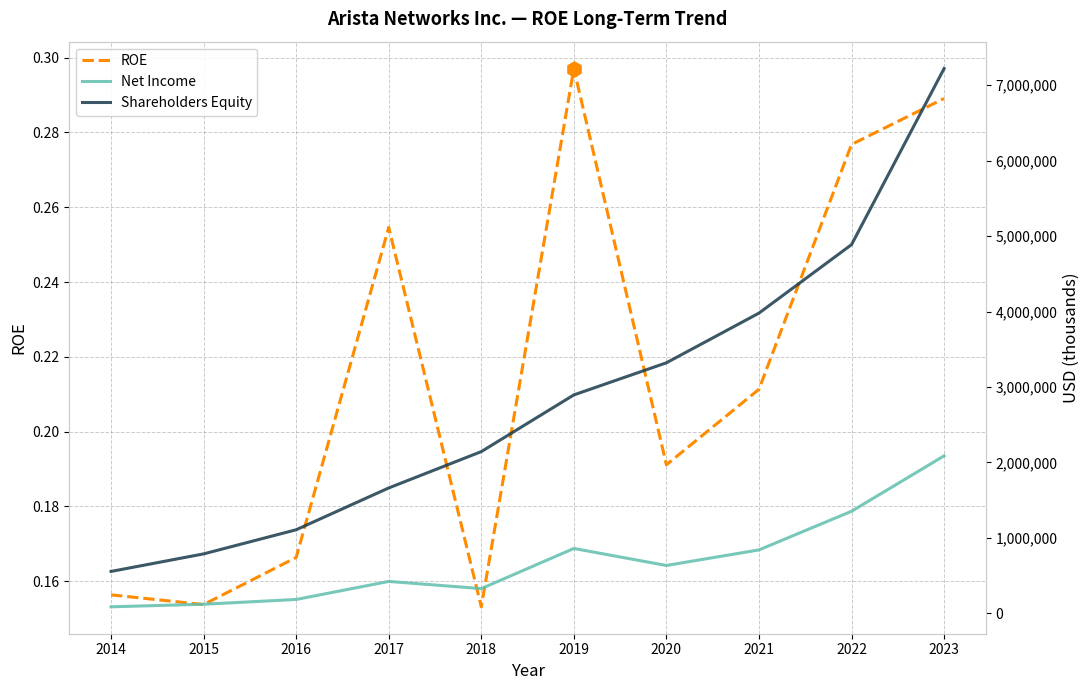

Which series reaches the maximum Y coordinate?

Shareholders Equity